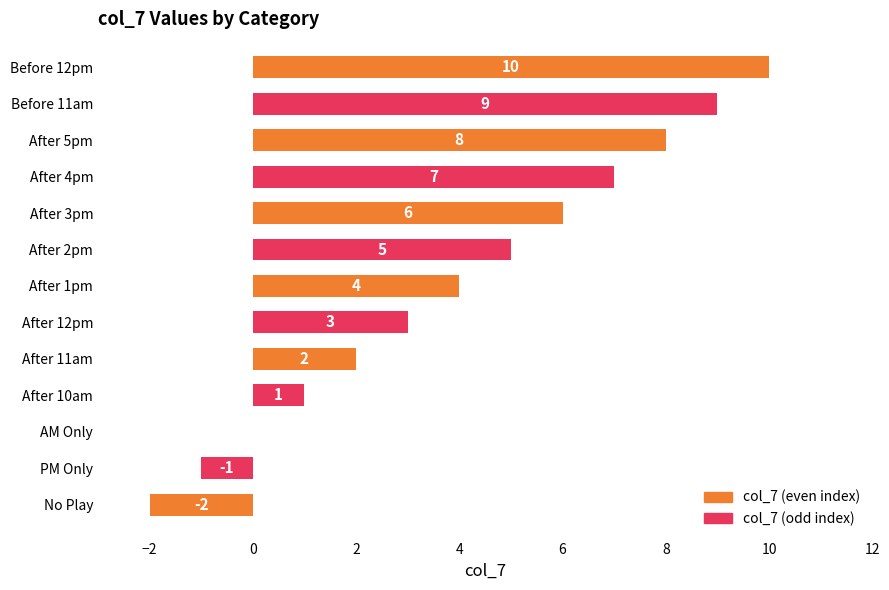

At which label is the value closest to 4?

After 1pm